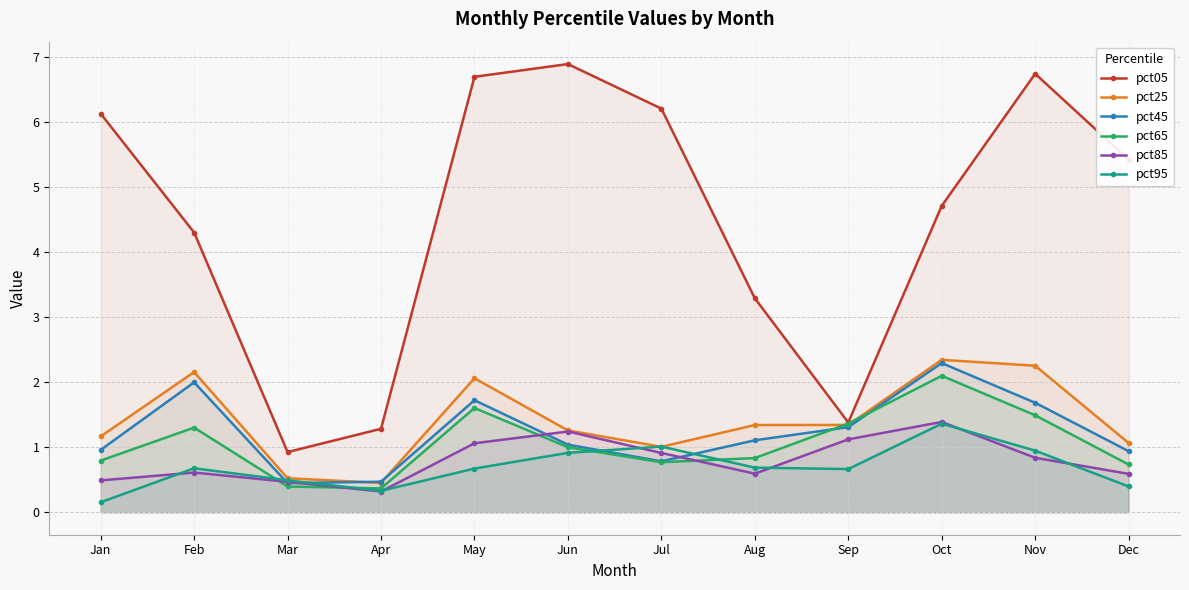

Is it true that pct85 equals 1.1 at Sep?

True